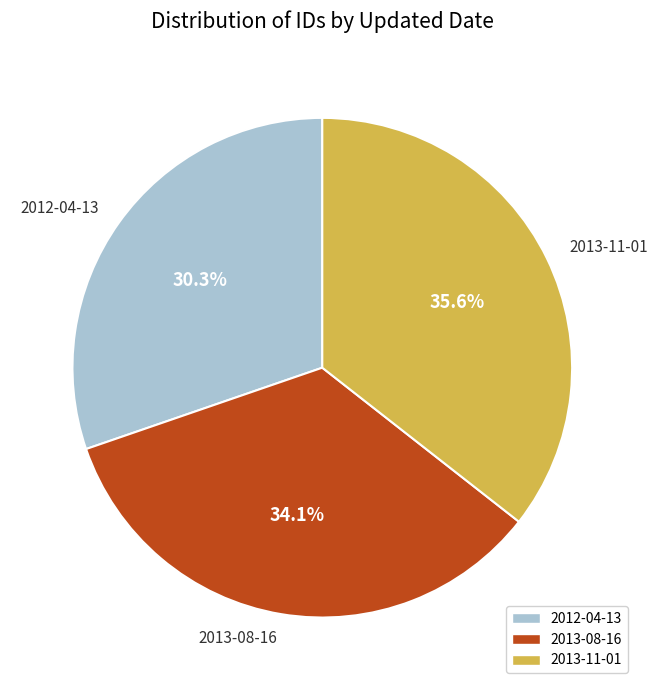

What percentage do 2013-08-16 and 2012-04-13 together represent?

64.4%